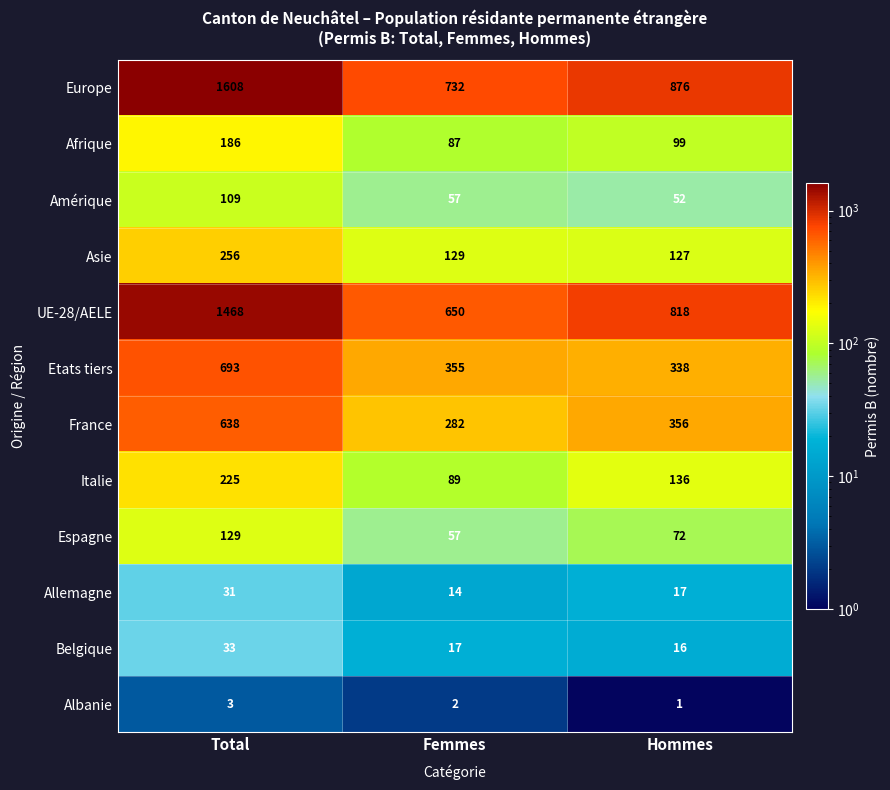

True or false: UE-28/AELE has a value of 1468 at Total.

True